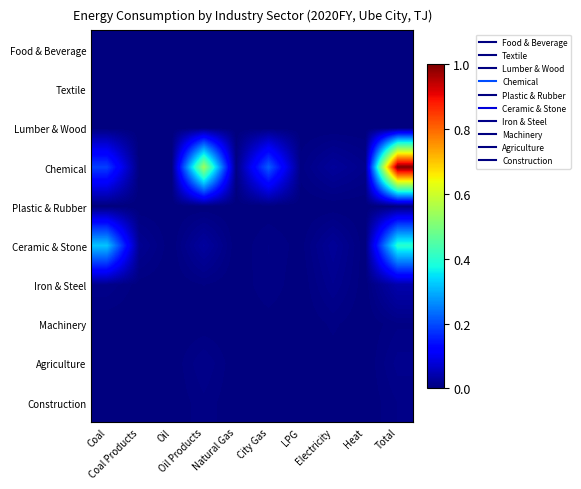

Reading left to right, extract all data points from this chart.

Food & Beverage: Coal=0.0	Coal Products=0.0	Oil=0.0	Oil Products=0.0	Natural Gas=0.0	City Gas=0.0	LPG=0.0	Electricity=0.0	Heat=0.0	Total=0.0
Textile: Coal=0.0	Coal Products=0.0	Oil=0.0	Oil Products=0.0	Natural Gas=0.0	City Gas=0.0	LPG=0.0	Electricity=0.0	Heat=0.0	Total=0.0
Lumber & Wood: Coal=0.0	Coal Products=0.0	Oil=0.0	Oil Products=0.0	Natural Gas=0.0	City Gas=0.0	LPG=0.0	Electricity=0.0	Heat=0.0	Total=0.0
Chemical: Coal=0.2	Coal Products=0.0	Oil=0.0	Oil Products=0.5	Natural Gas=0.0	City Gas=0.2	LPG=0.0	Electricity=0.0	Heat=0.0	Total=1.0
Plastic & Rubber: Coal=0.0	Coal Products=0.0	Oil=0.0	Oil Products=0.0	Natural Gas=0.0	City Gas=0.0	LPG=0.0	Electricity=0.0	Heat=0.0	Total=0.0
Ceramic & Stone: Coal=0.3	Coal Products=0.0	Oil=0.0	Oil Products=0.0	Natural Gas=0.0	City Gas=0.0	LPG=0.0	Electricity=0.0	Heat=0.0	Total=0.4
Iron & Steel: Coal=0.0	Coal Products=0.0	Oil=0.0	Oil Products=0.0	Natural Gas=0.0	City Gas=0.0	LPG=0.0	Electricity=0.0	Heat=0.0	Total=0.0
Machinery: Coal=0.0	Coal Products=0.0	Oil=0.0	Oil Products=0.0	Natural Gas=0.0	City Gas=0.0	LPG=0.0	Electricity=0.0	Heat=0.0	Total=0.0
Agriculture: Coal=0.0	Coal Products=0.0	Oil=0.0	Oil Products=0.0	Natural Gas=0.0	City Gas=0.0	LPG=0.0	Electricity=0.0	Heat=0.0	Total=0.0
Construction: Coal=0.0	Coal Products=0.0	Oil=0.0	Oil Products=0.0	Natural Gas=0.0	City Gas=0.0	LPG=0.0	Electricity=0.0	Heat=0.0	Total=0.0